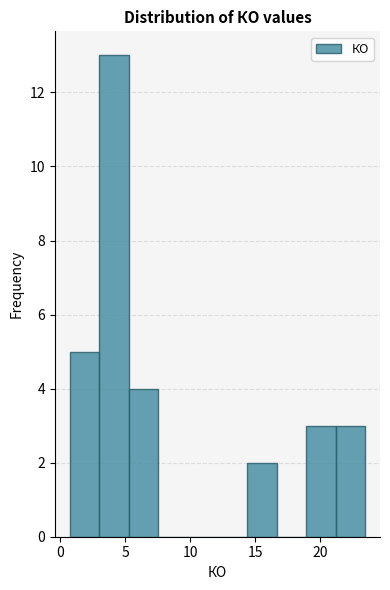

Reading left to right, transcribe this chart: for each bar, give the range it covers on the x-axis and its height. Neither the bar edges nor the heights are printed on the chart, so give them approximately, as read against the axes.

0.5 to 3.0: 5
3.0 to 5.5: 13
5.5 to 7.5: 4
7.5 to 10.0: 0
10.0 to 12.0: 0
12.0 to 14.5: 0
14.5 to 16.5: 2
16.5 to 19.0: 0
19.0 to 21.0: 3
21.0 to 23.5: 3